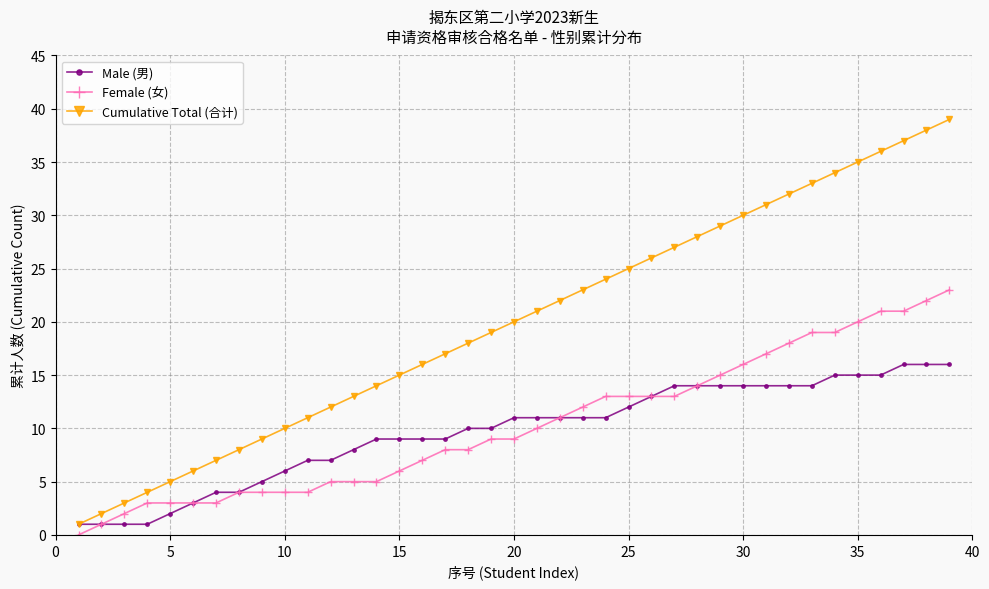

Rank the series by their maximum value, from highest to lowest.

Cumulative Total (合计), Female (女), Male (男)